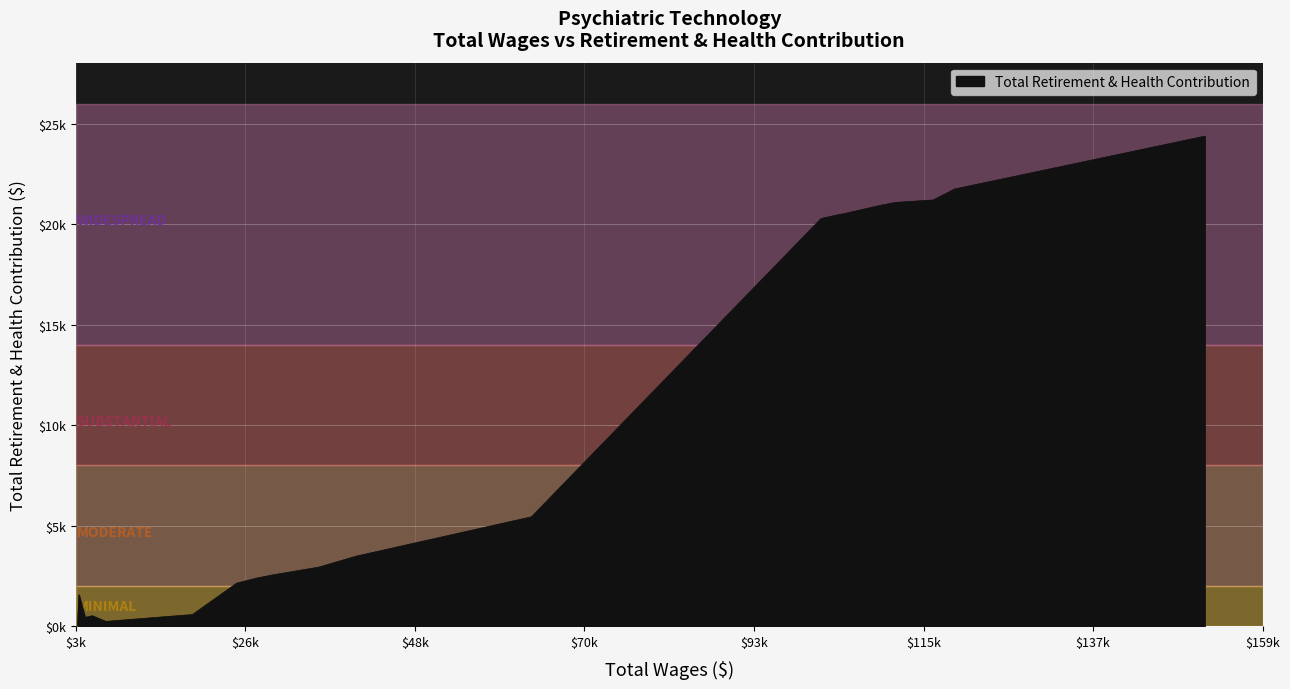

What is the difference between the second highest and second lowest values?

21530